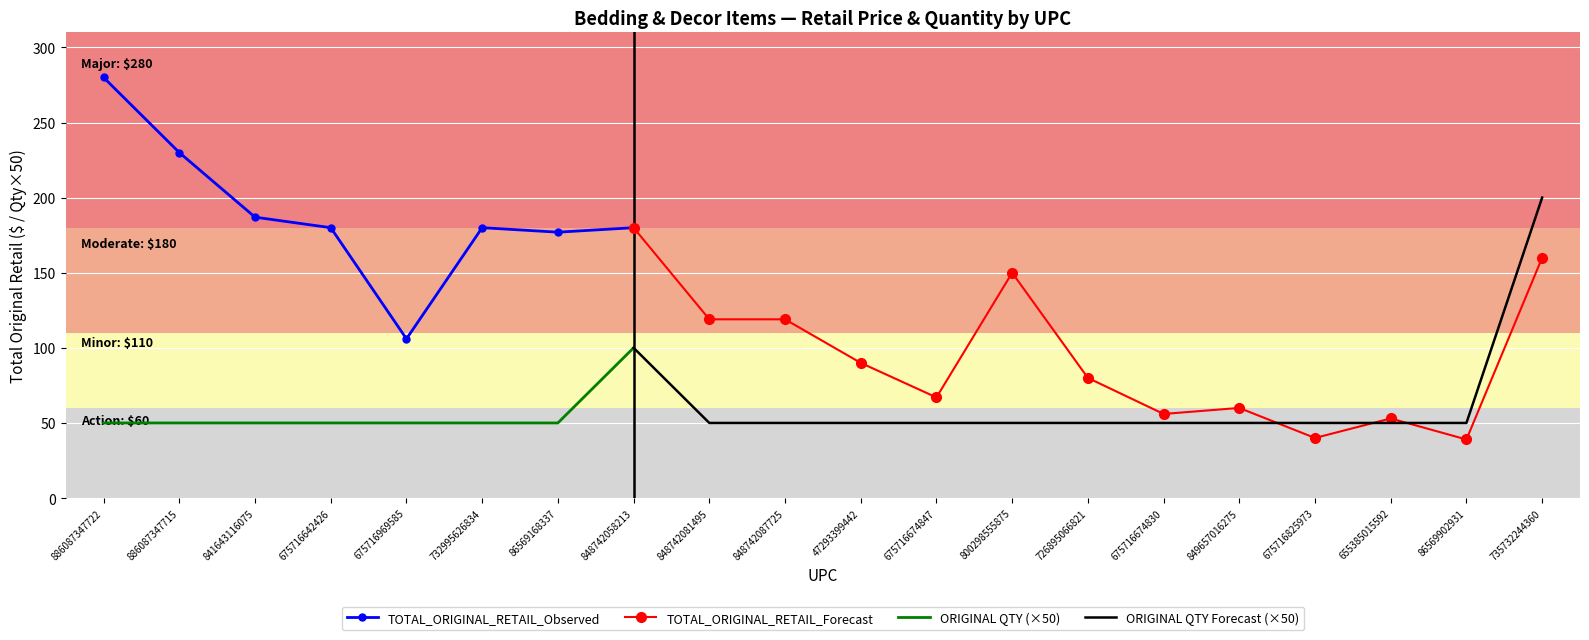

True or false: TOTAL_ORIGINAL_RETAIL_Observed and ORIGINAL QTY (×50) cross at least once.

False